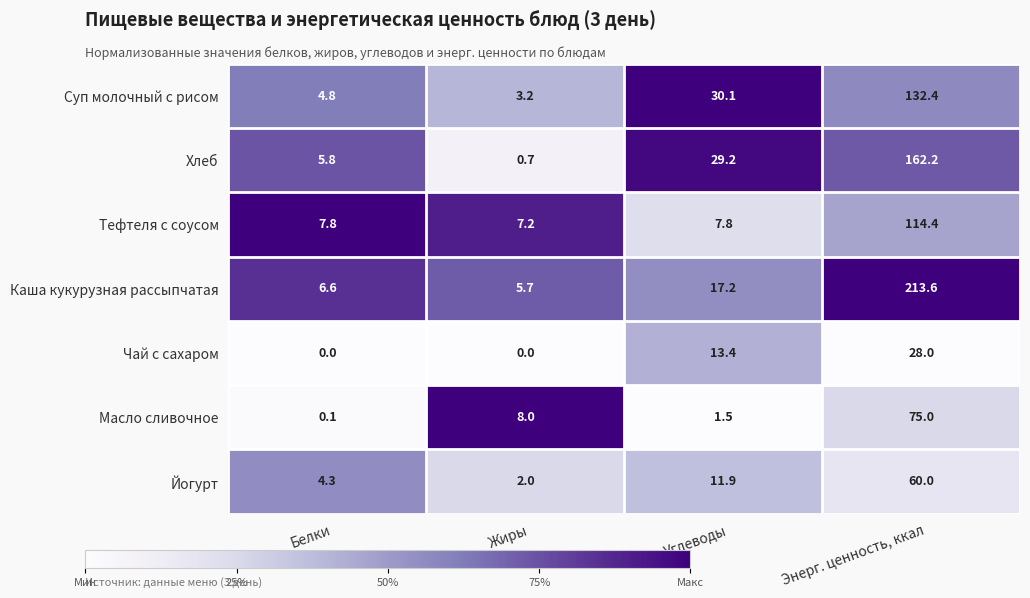

What is the sum of all Тефтеля с соусом values?

137.2